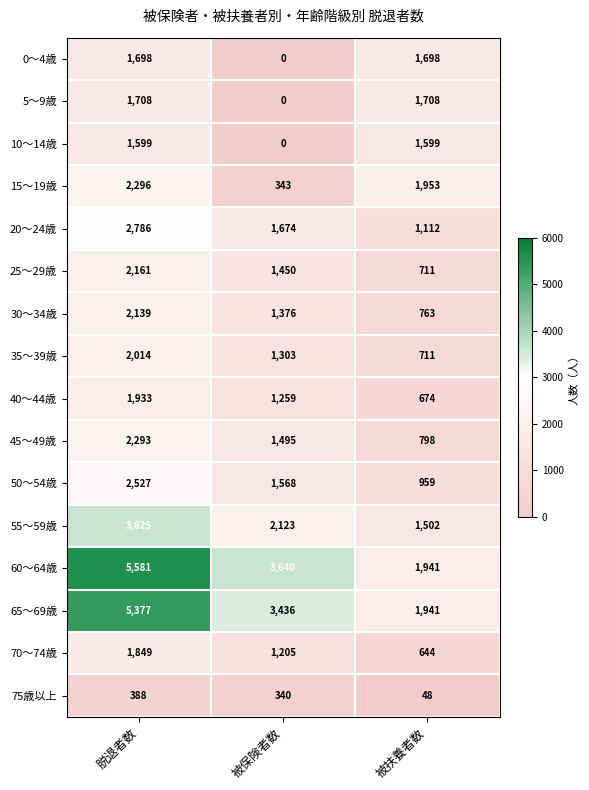

Which series changed the most between 被保険者数 and 被扶養者数?

5～9歳